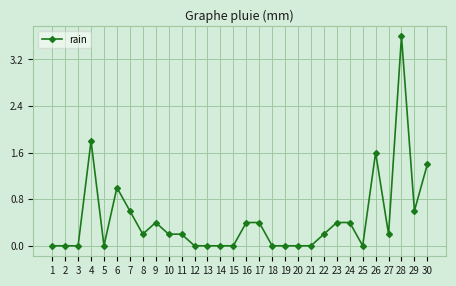

How many categories are shown in the chart?

30